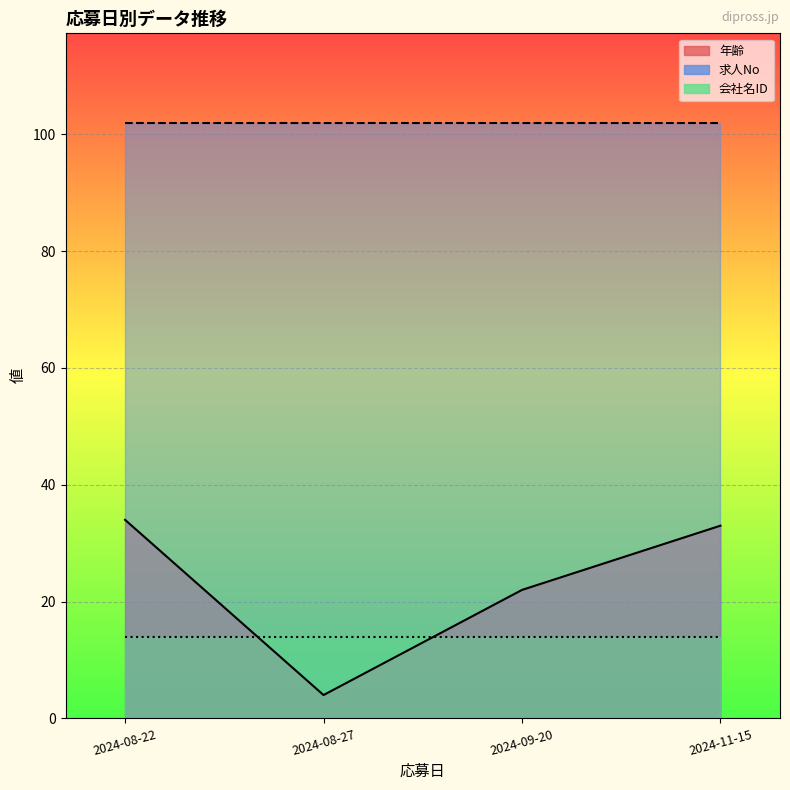

Reading right to left, extract all data points from this chart.

年齢: 2024-08-22=34	2024-08-27=4	2024-09-20=22	2024-11-15=33
求人No: 2024-08-22=102	2024-08-27=102	2024-09-20=102	2024-11-15=102
会社名ID: 2024-08-22=14	2024-08-27=14	2024-09-20=14	2024-11-15=14